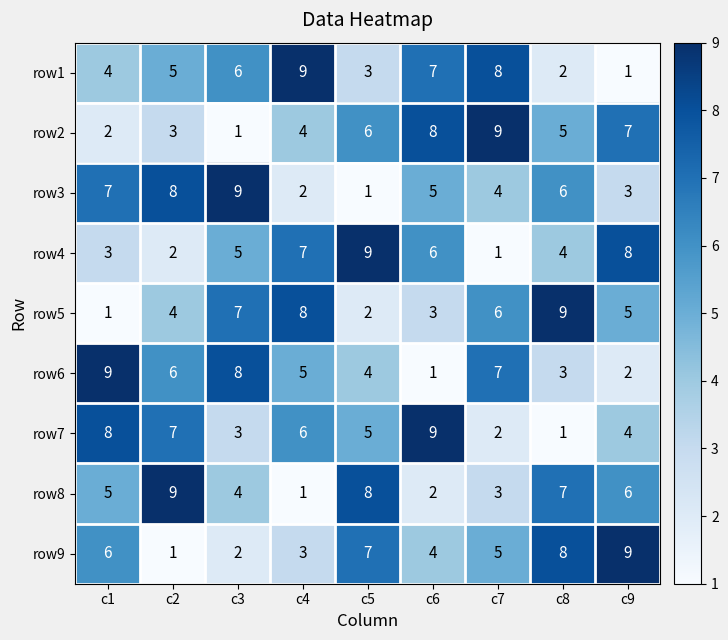

Rank the series at c9 from lowest to highest value.

row1, row6, row3, row7, row5, row8, row2, row4, row9